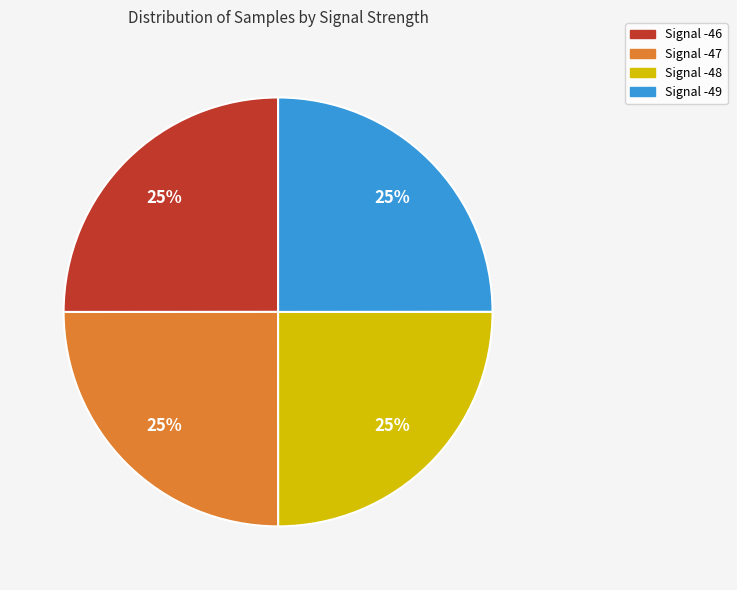

To the nearest percent, what percentage of the pie is Signal -47?

25%